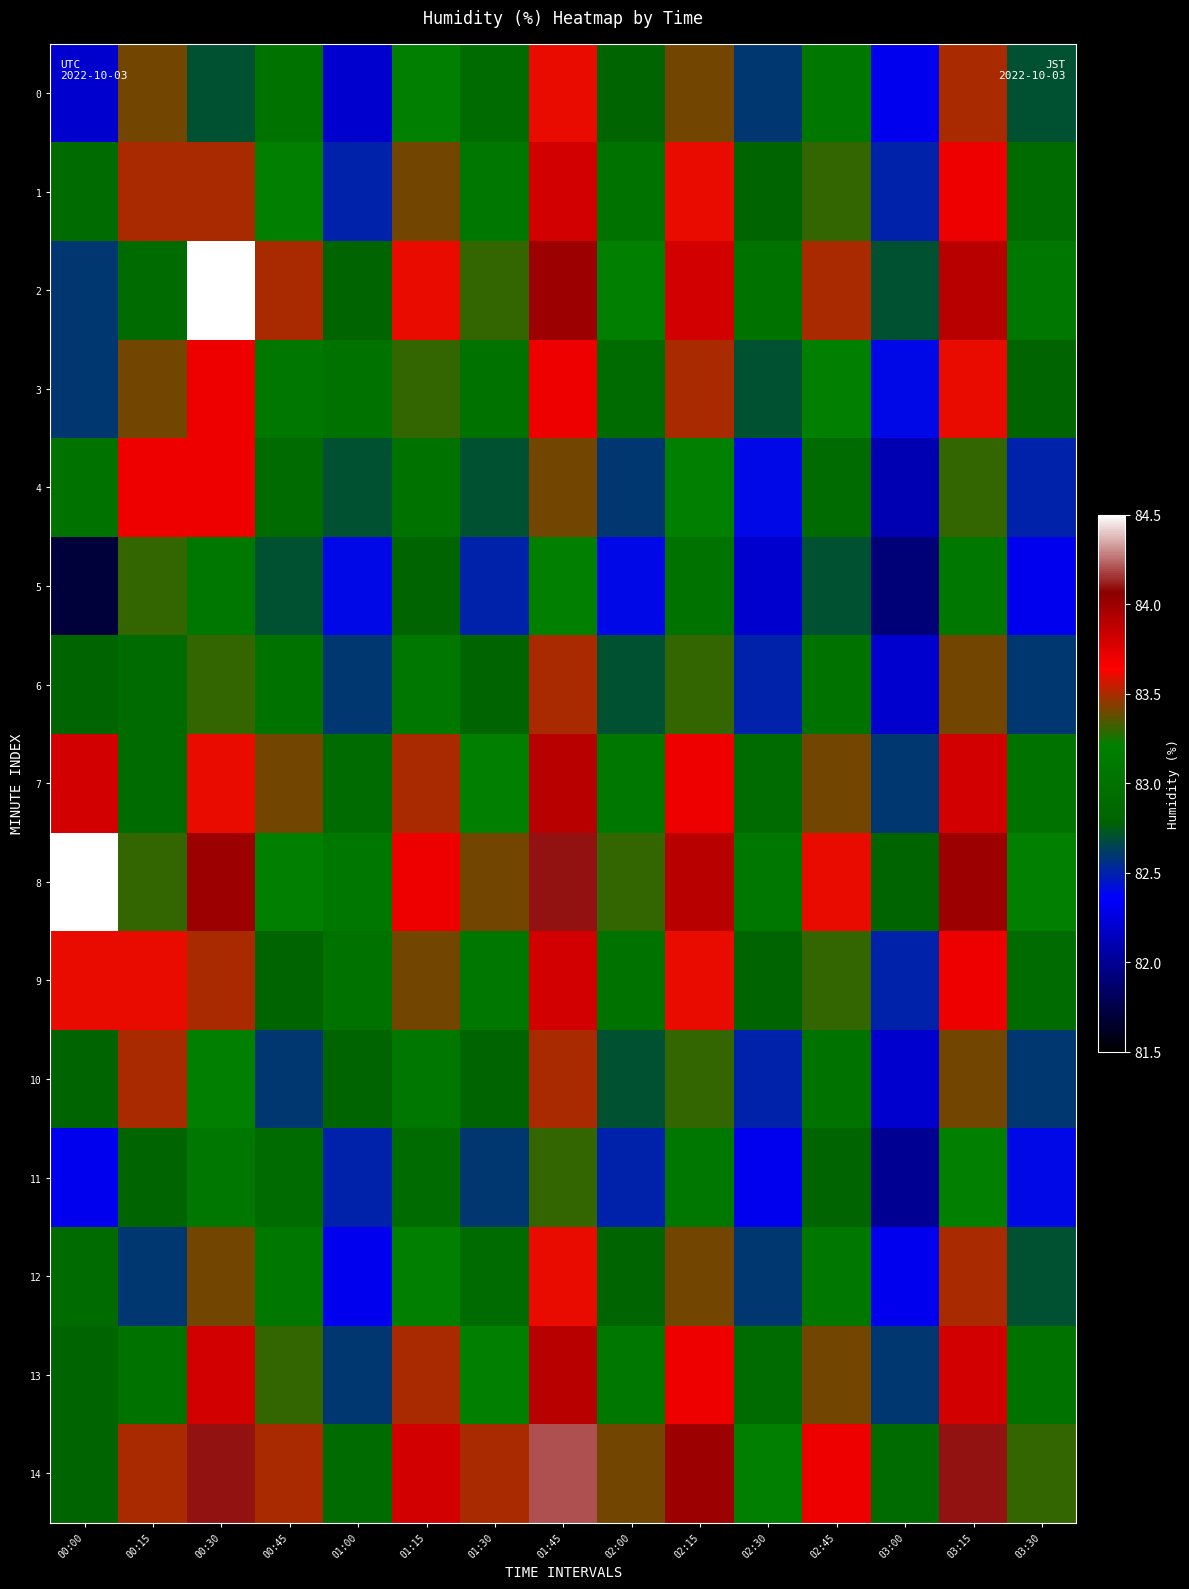

Between 03:30 and 02:45, which is larger?

02:45